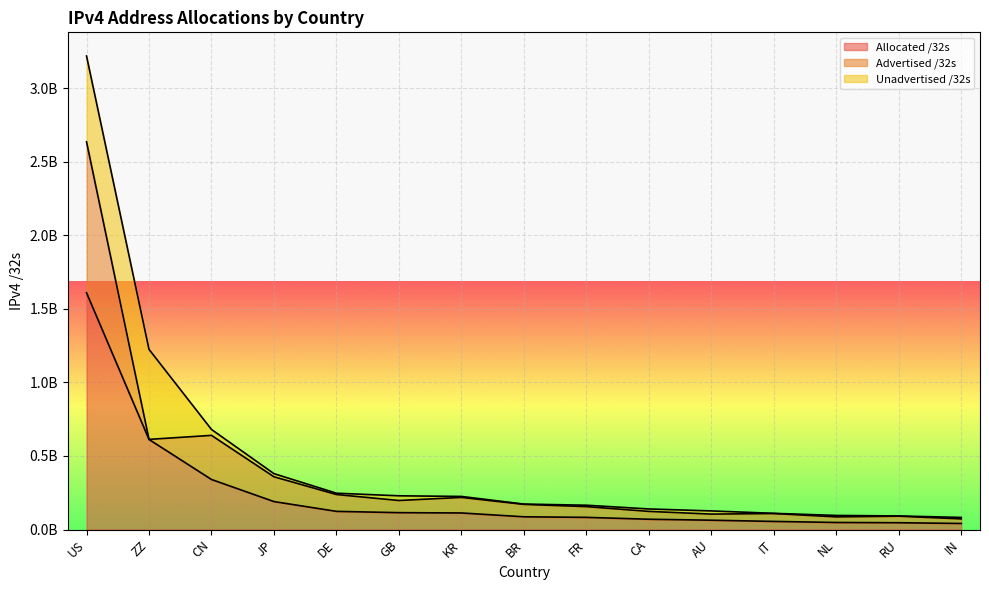

Where does the Allocated /32s series first go above 86512640?

US